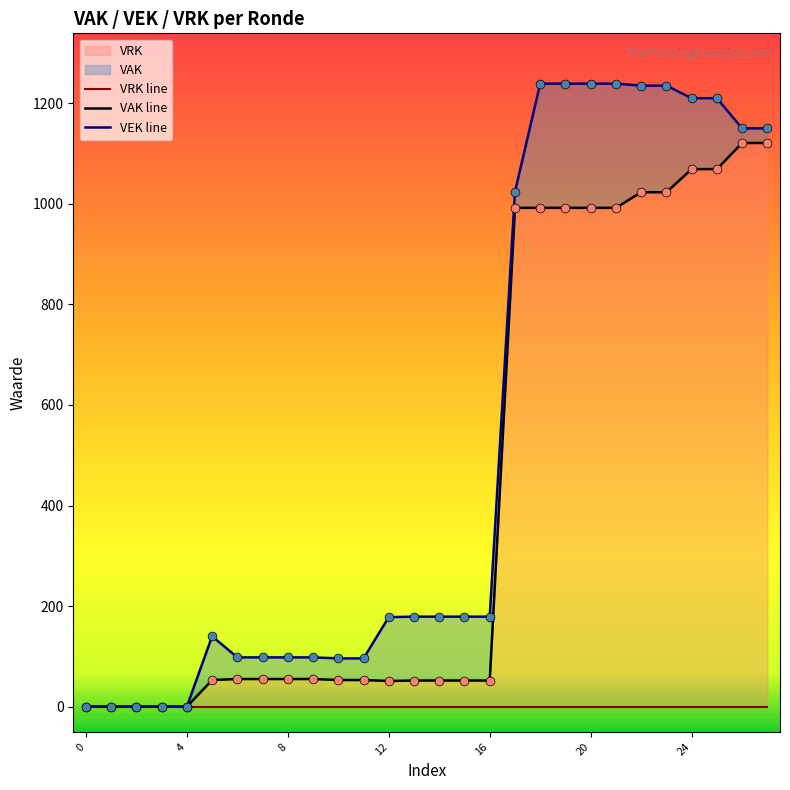

At which category is the sum across all series the highest?

24